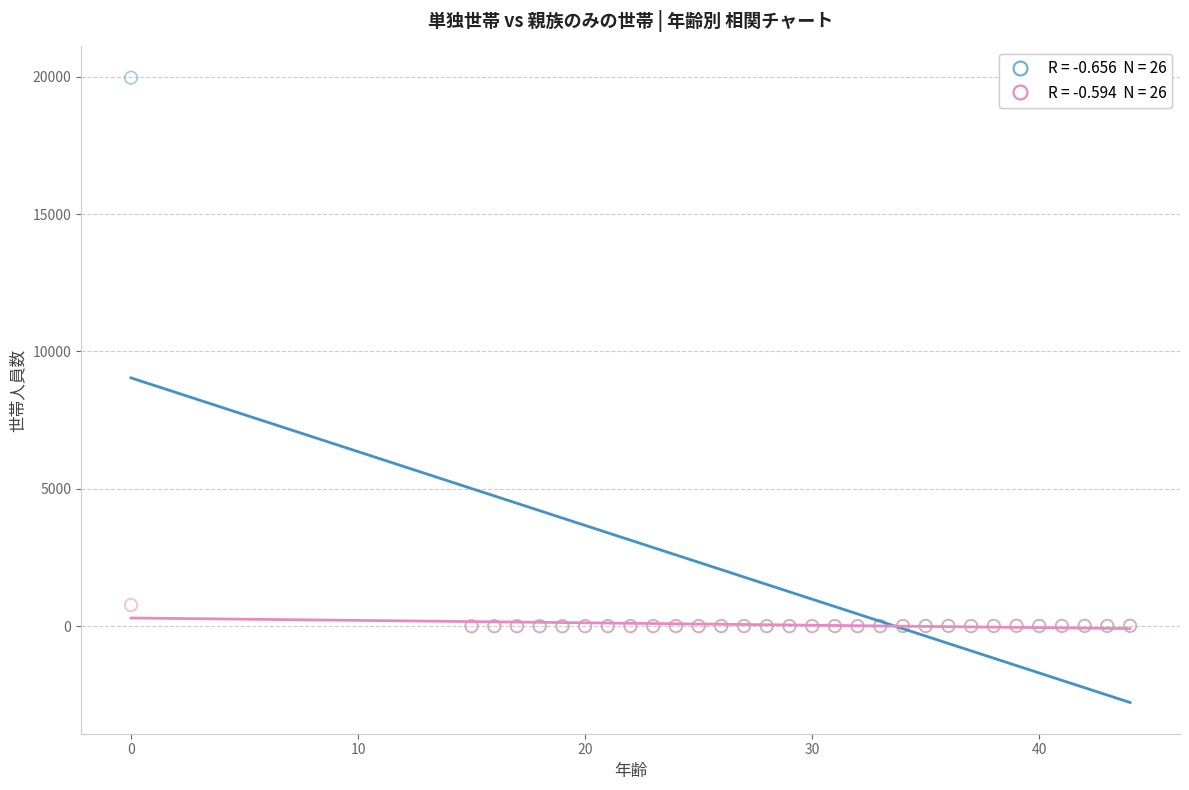

Across all series, what Y value is closest to 9983?

769